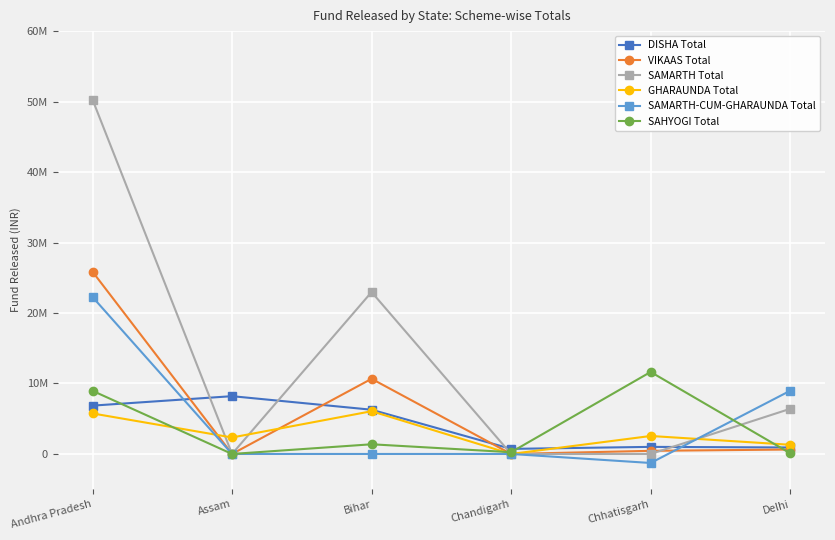

Which series has the largest range (max minus min)?

SAMARTH Total